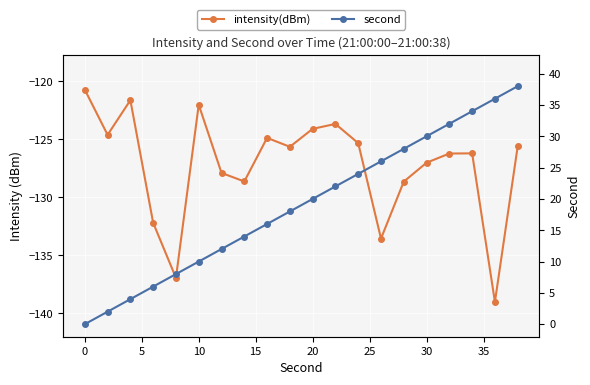

How many lines are shown in the chart?

2